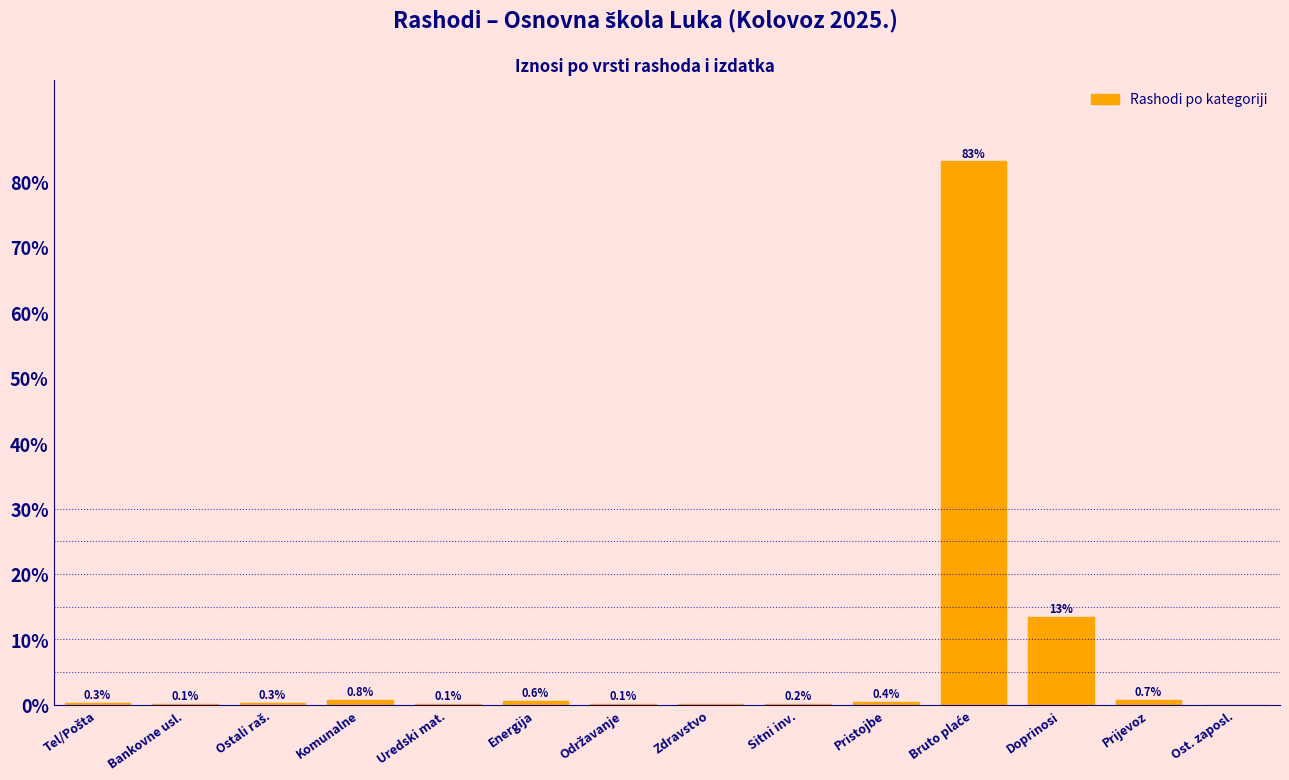

Which has a higher value, Energija or Sitni inv.?

Energija